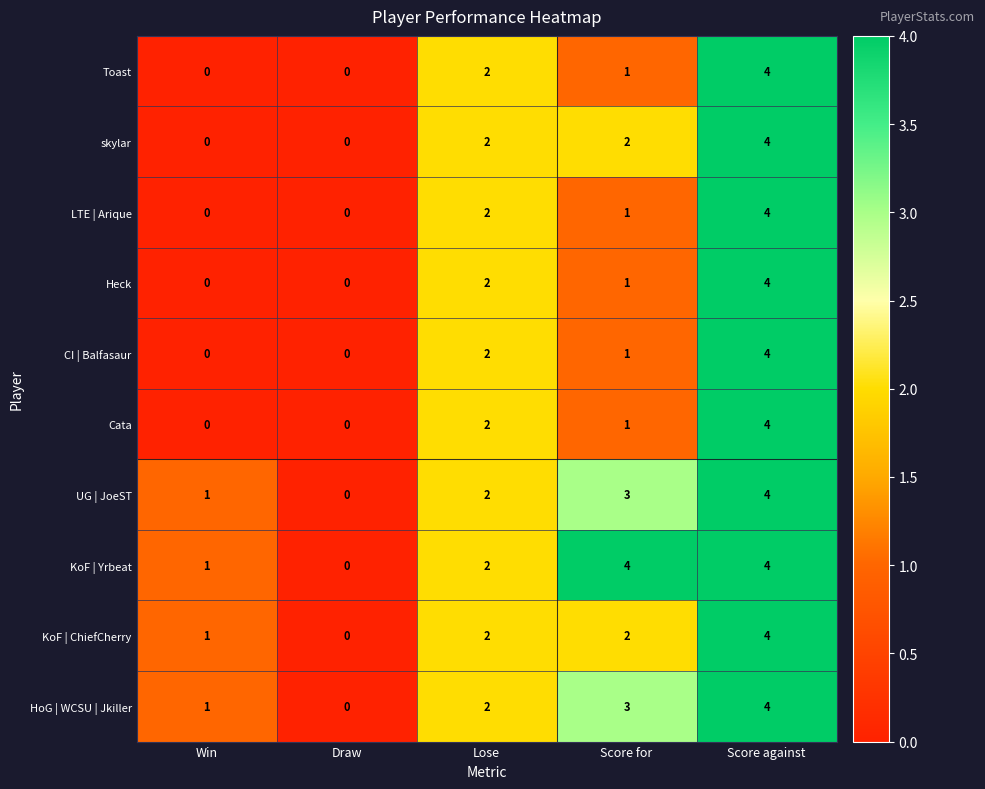

List the labels in order of HoG | WCSU | Jkiller value, smallest first.

Draw, Win, Lose, Score for, Score against